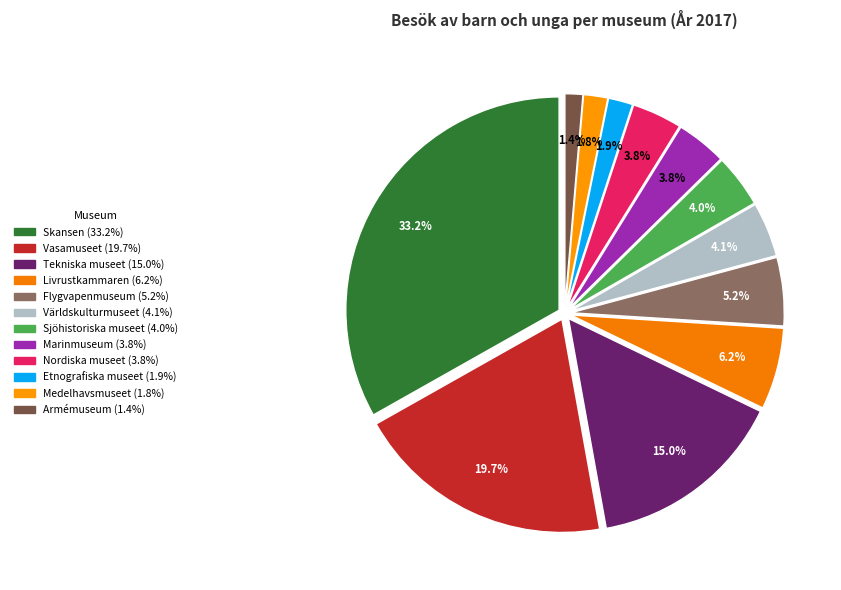

Is there a majority slice in this chart?

No